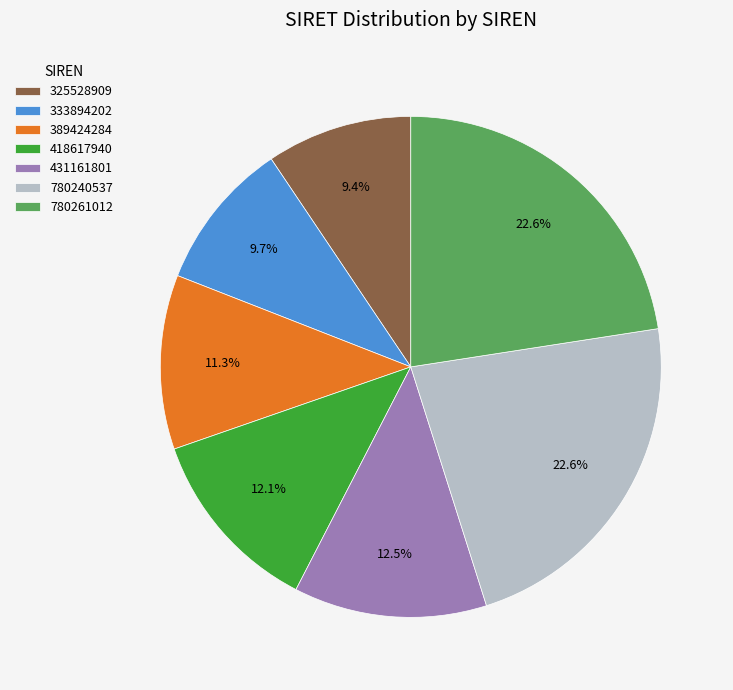

To the nearest percent, what is the average slice percentage?

14%